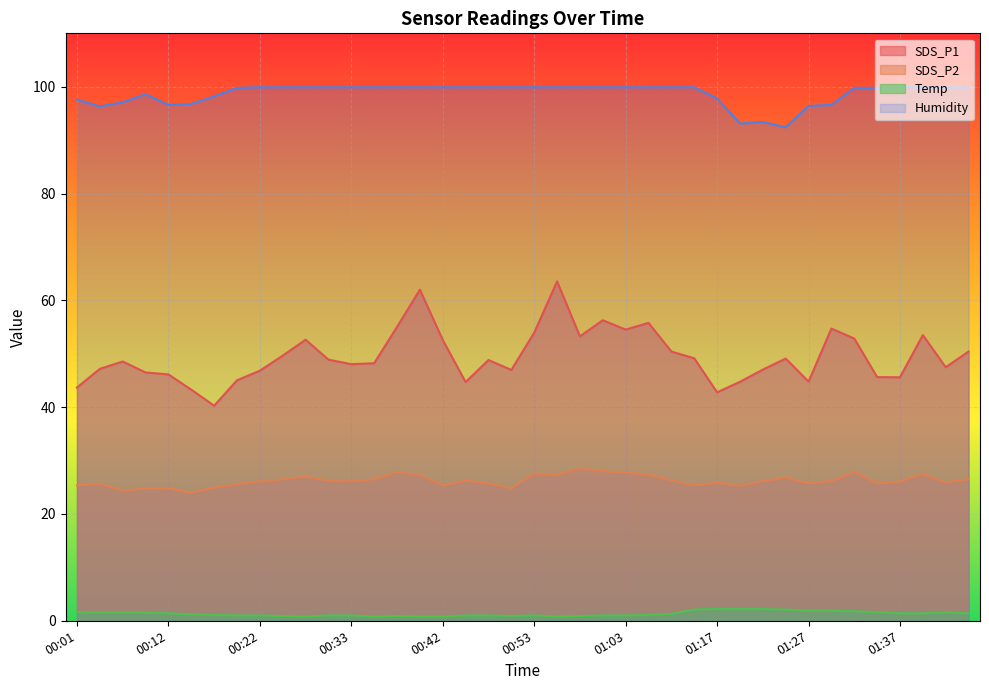

At which label is Temp closest to 1?

00:20